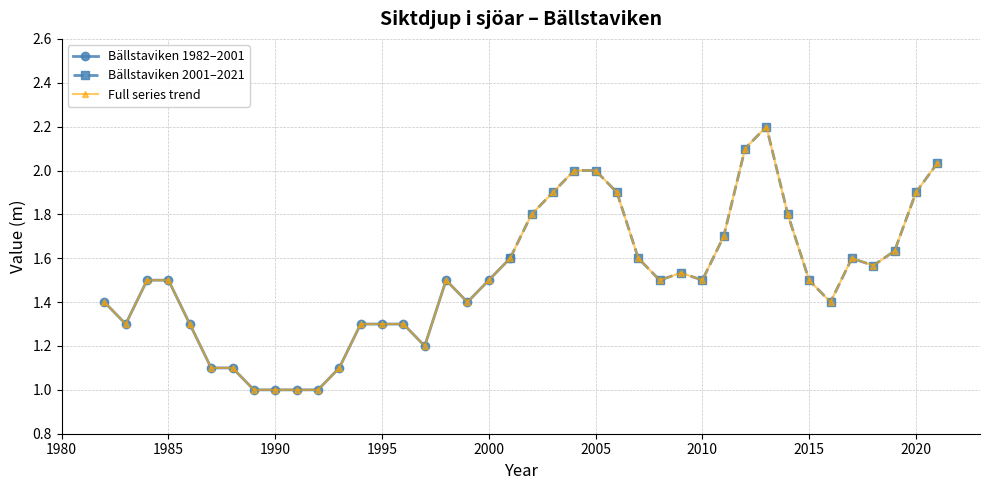

What is the difference between the maximum and second lowest values?

0.6